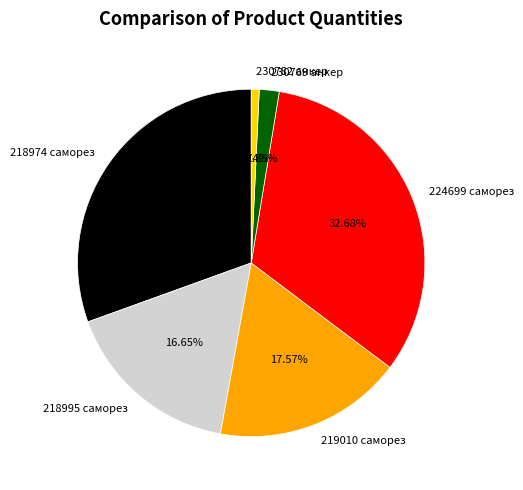

What percentage is the 219010 саморез slice, to the nearest percent?

18%